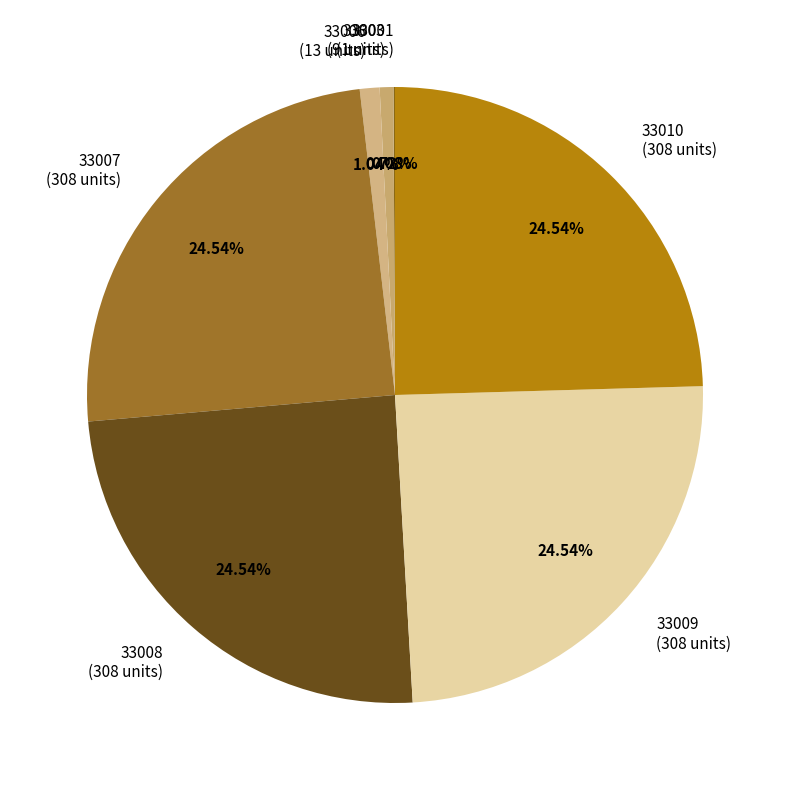

Is it true that 33008 is 25% of the pie?

True